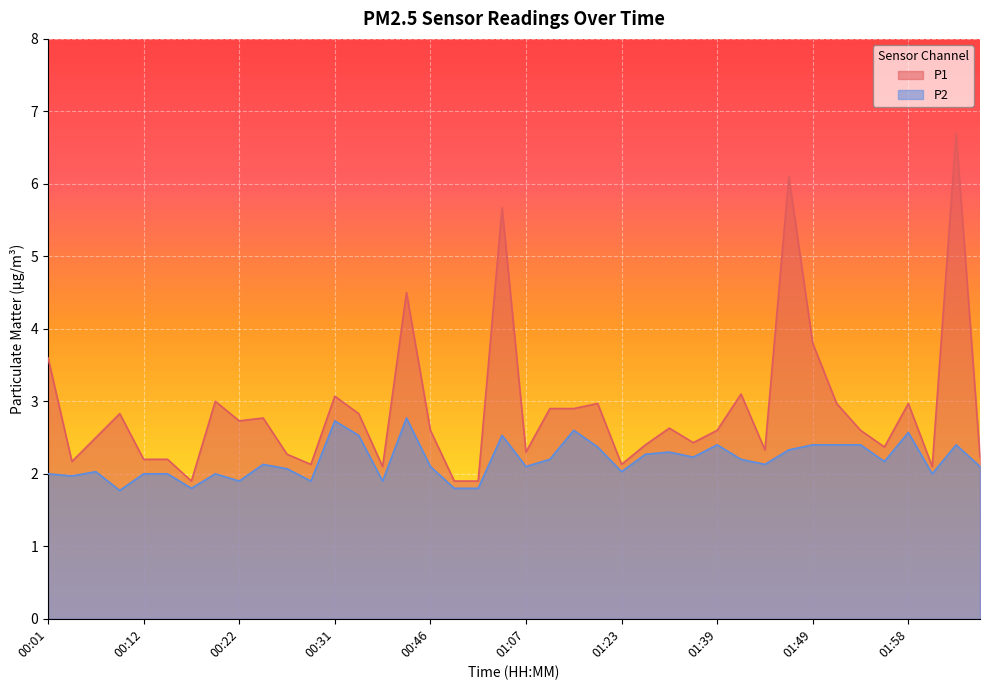

What is the label of the 3rd point from the right?

02:01